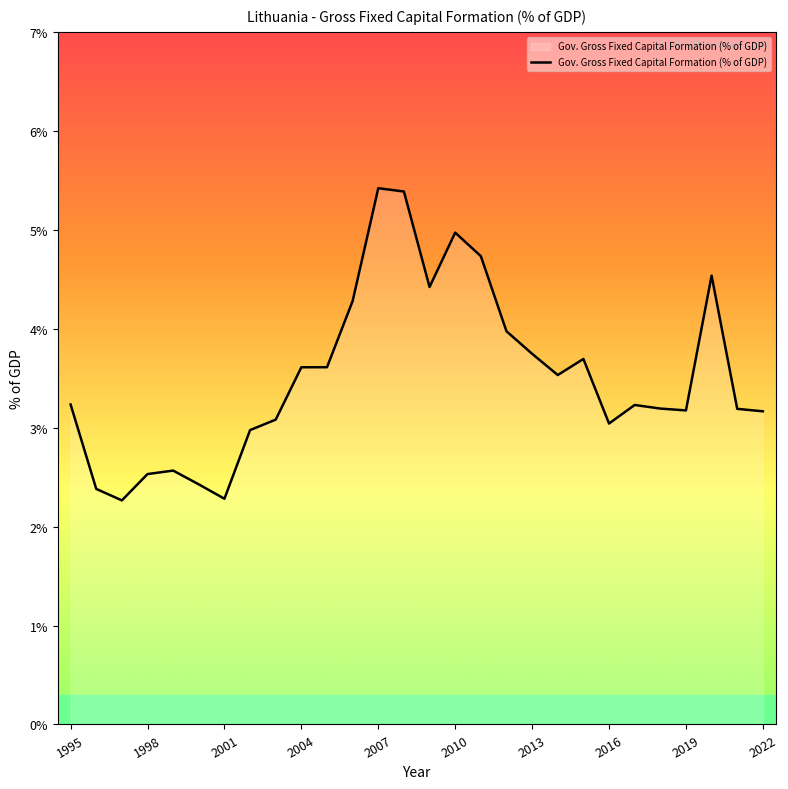

What is the difference between the maximum and minimum values?

3.2